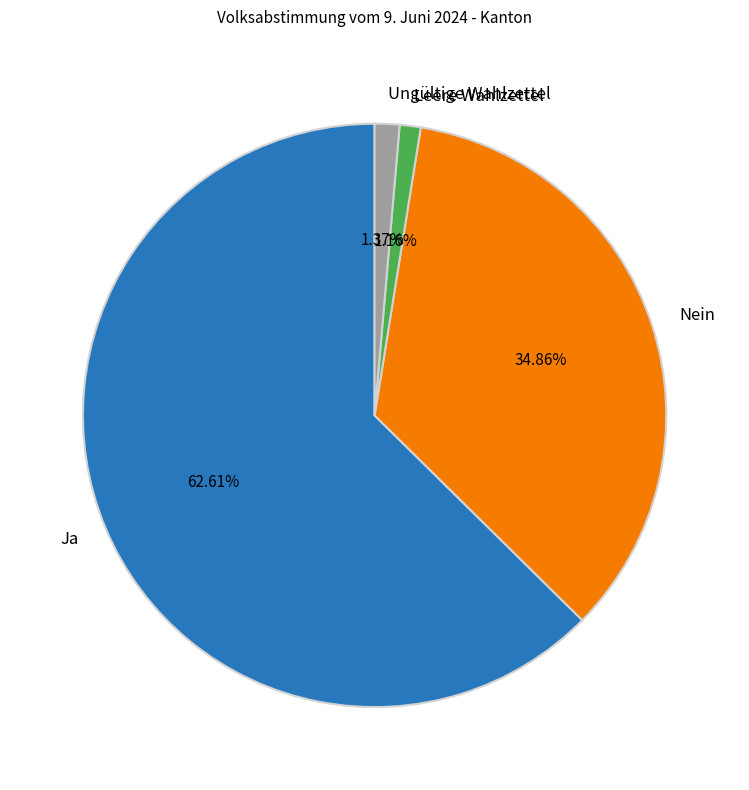

Count the number of slices in the pie.

4